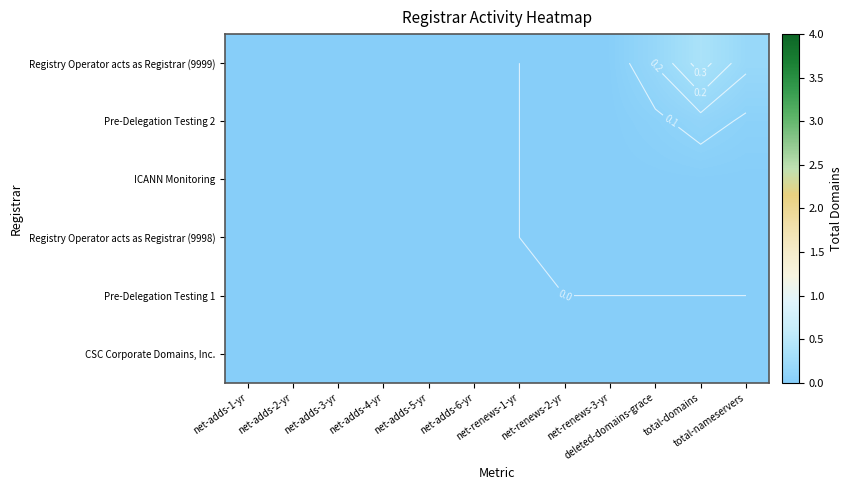

Is the value of Pre-Delegation Testing 1 at net-renews-1-yr greater than the value of Registry Operator acts as Registrar (9999) at net-adds-6-yr?

No